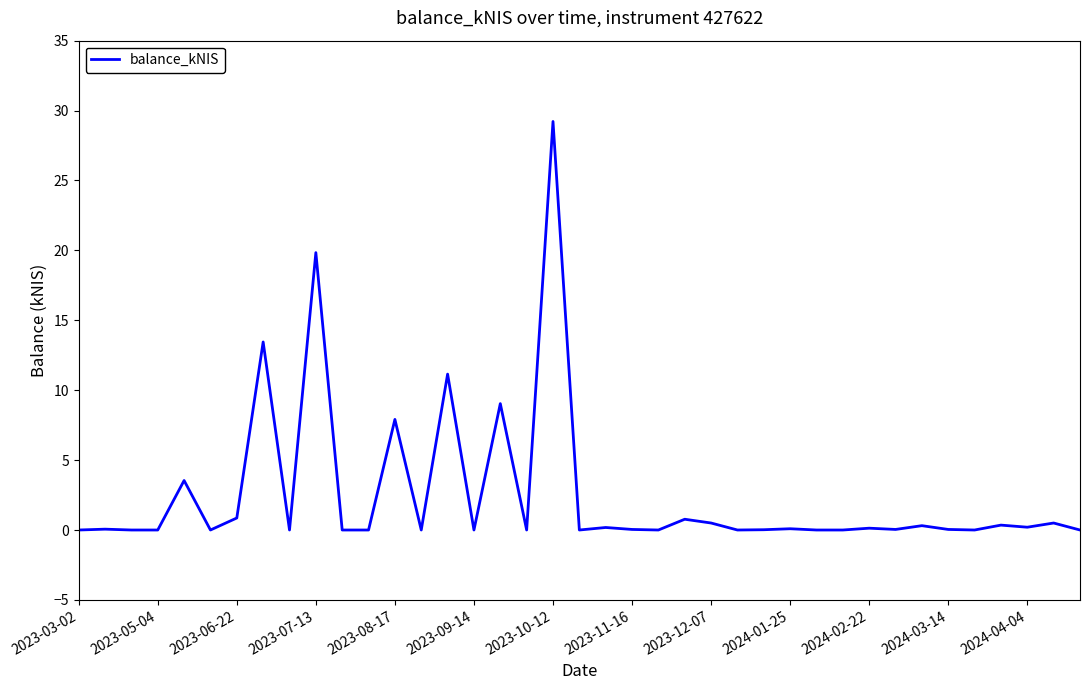

What is the difference between the maximum and minimum values?

29.2